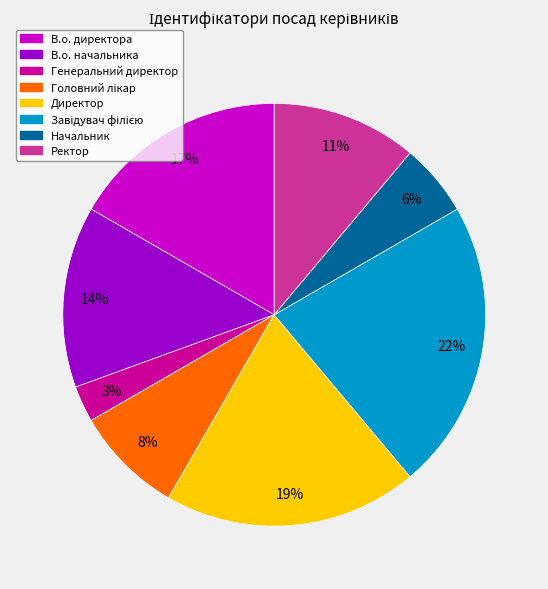

What is the smallest slice in the pie chart?

Генеральний директор